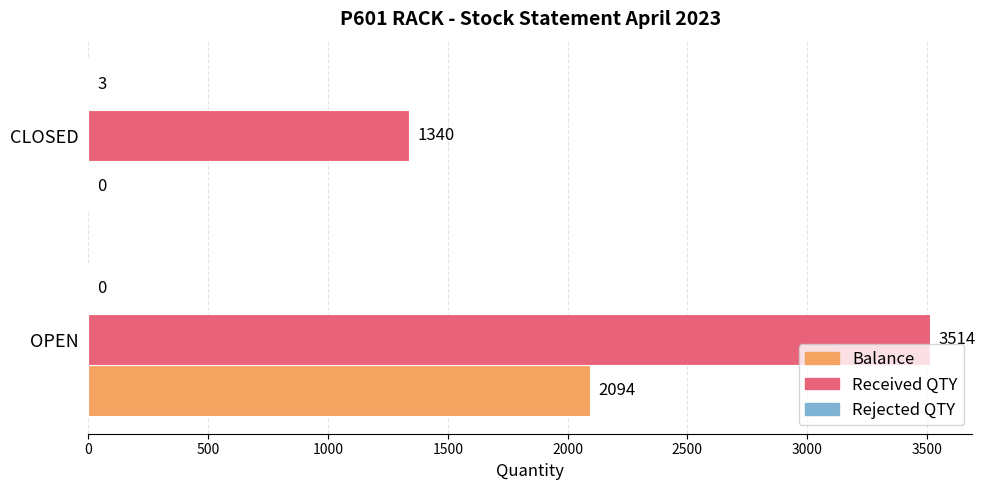

What is the maximum value shown in the chart?

3514